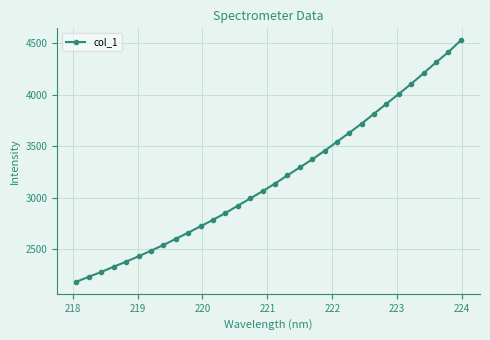

What is the value of the 3rd point from the left?

2281.1